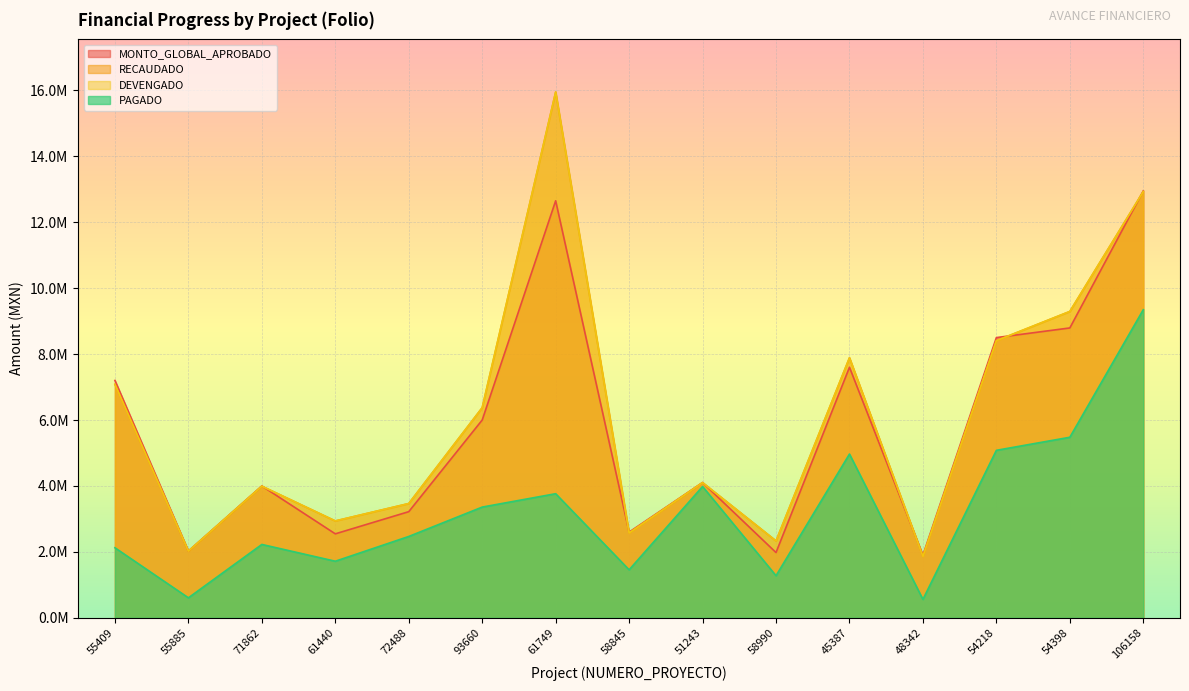

Which series changed the most between 72488 and 58990?

MONTO_GLOBAL_APROBADO